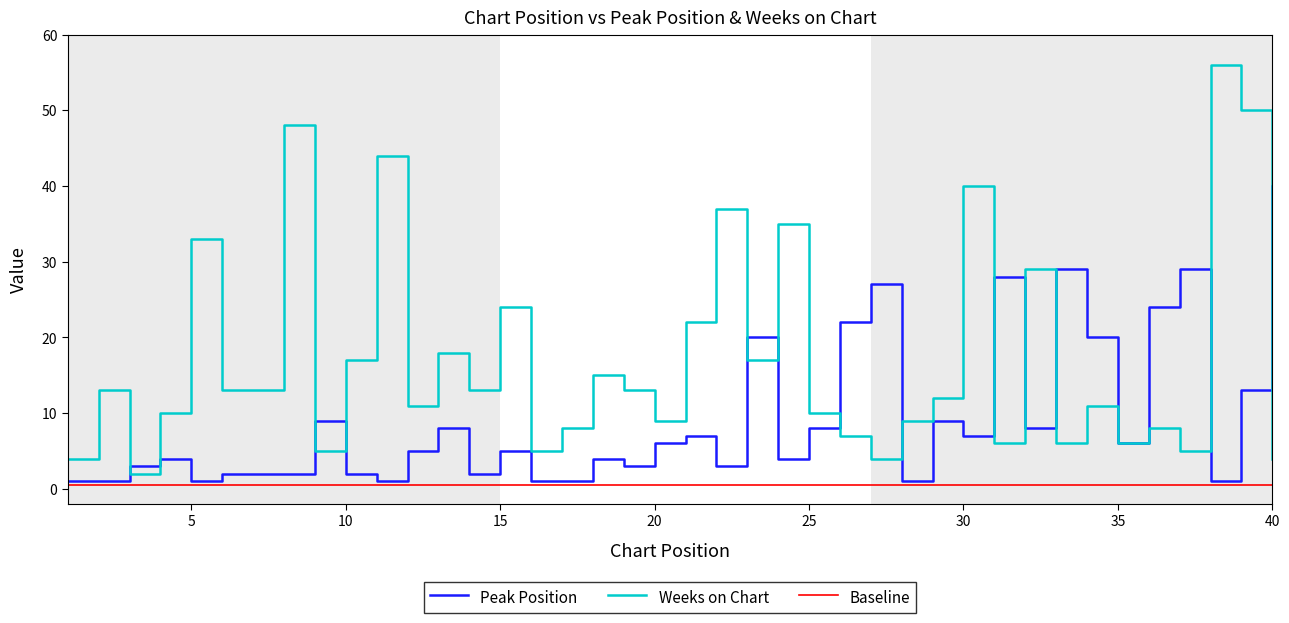

True or false: Peak Position has a value of 22 at 26.

True